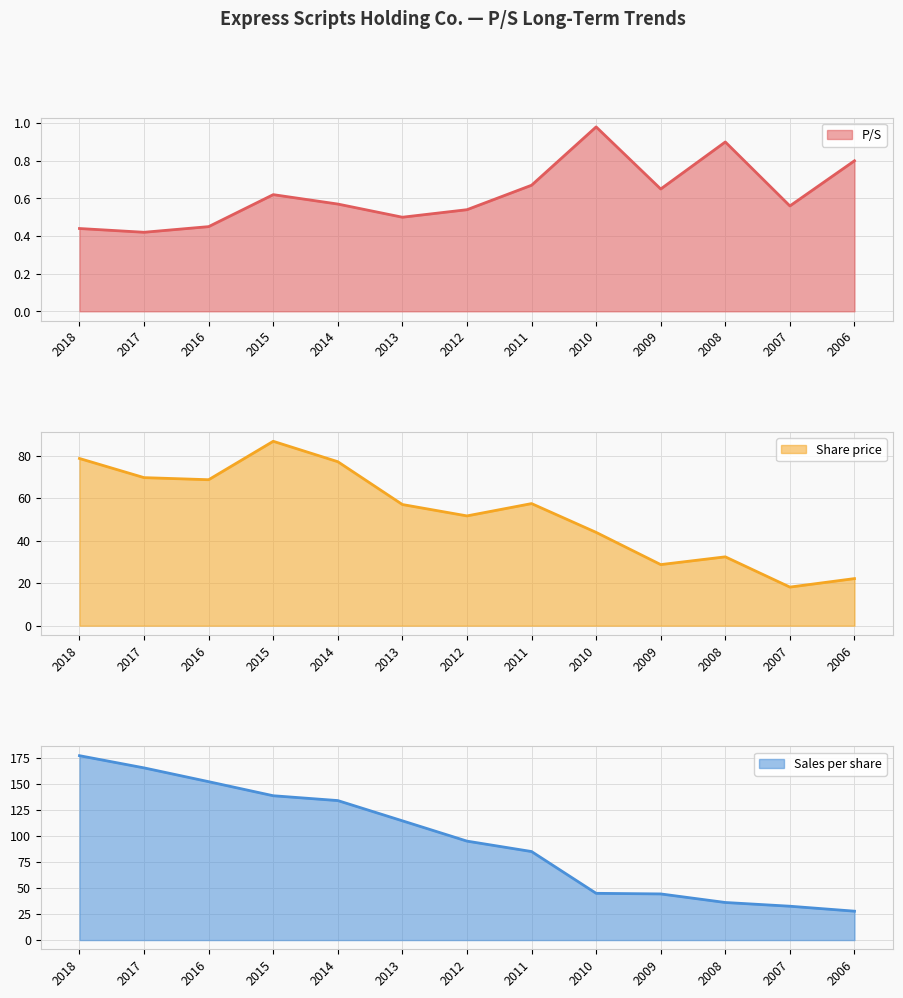

True or false: Share price and Sales per share intersect in this chart.

False